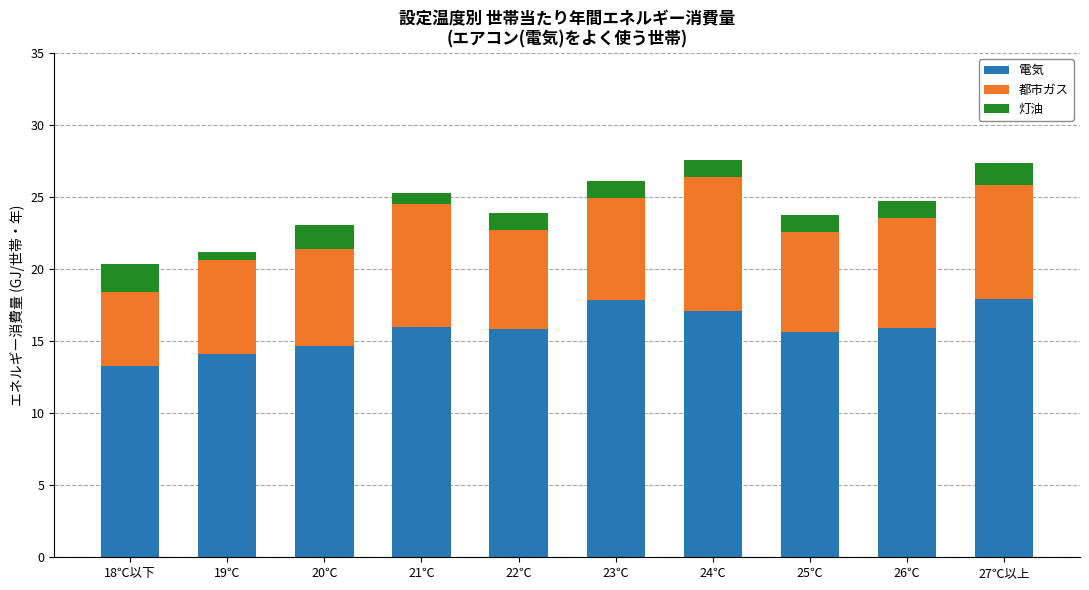

What is the difference between the 電気 values at 18℃以下 and 21℃?

2.7